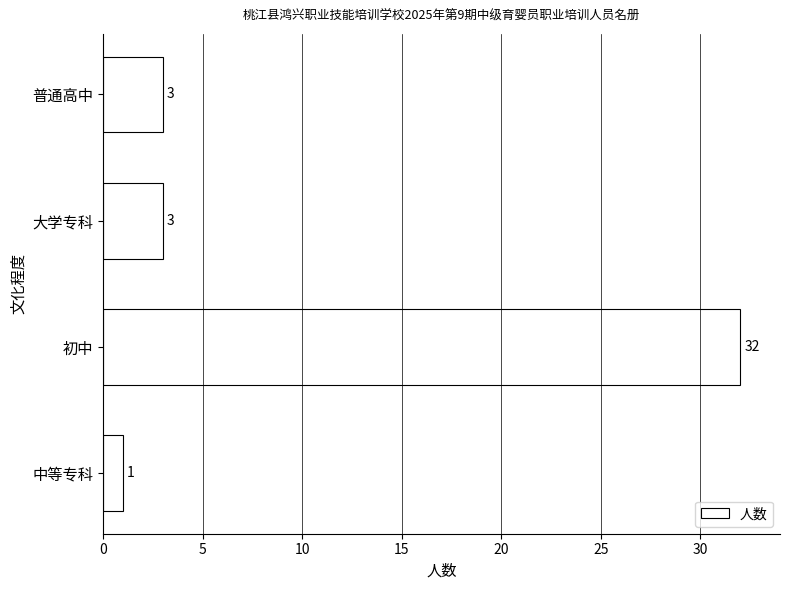

The value at 普通高中 is 3. True or false?

True